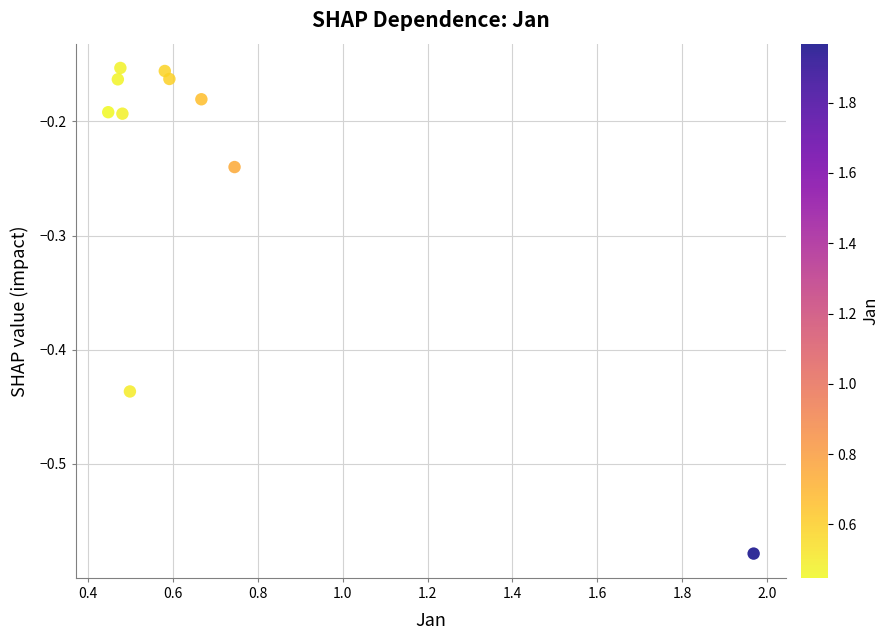

What is the average X value?

0.7